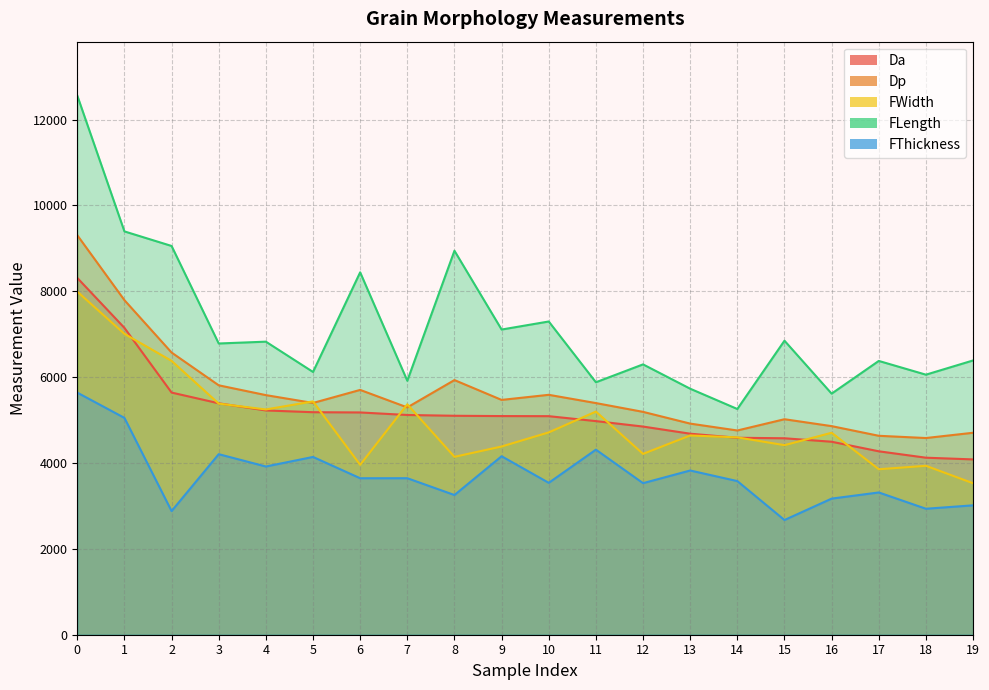

List the labels in order of Da value, smallest first.

19, 18, 17, 16, 15, 14, 13, 12, 11, 10, 9, 8, 7, 6, 5, 4, 3, 2, 1, 0